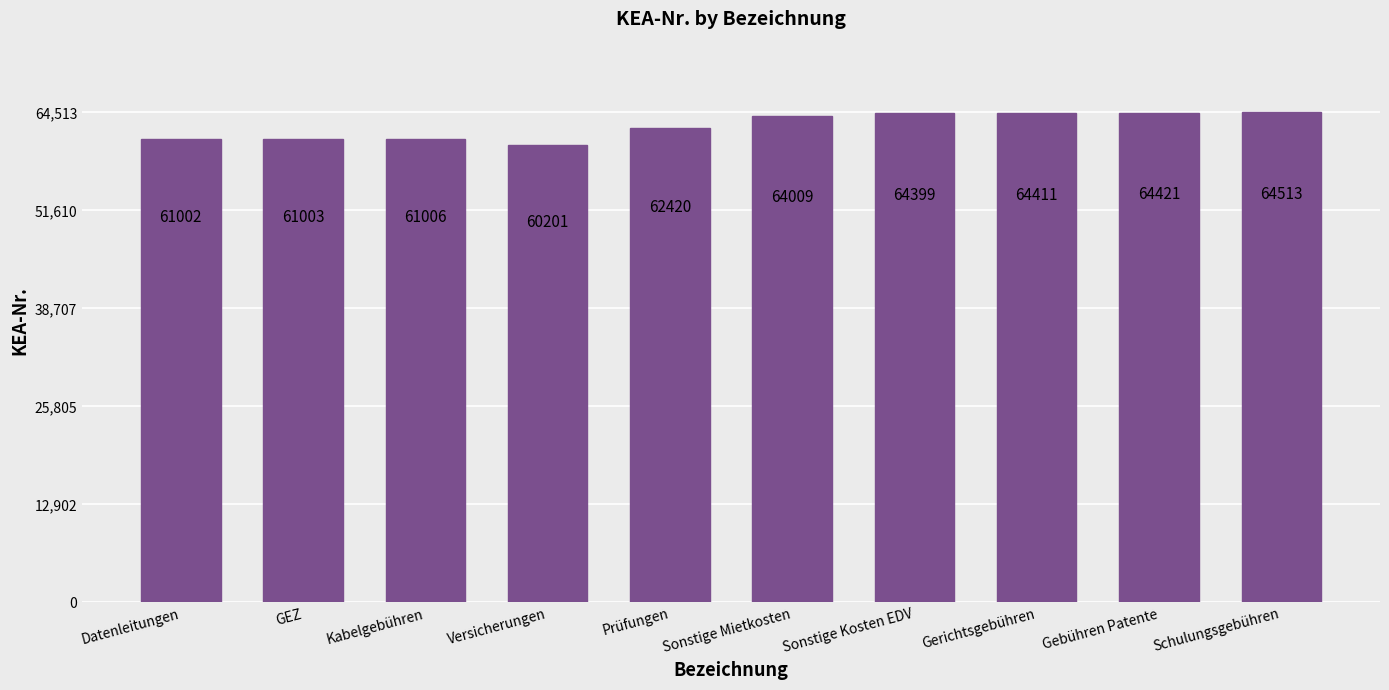

Are the bars horizontal?

No